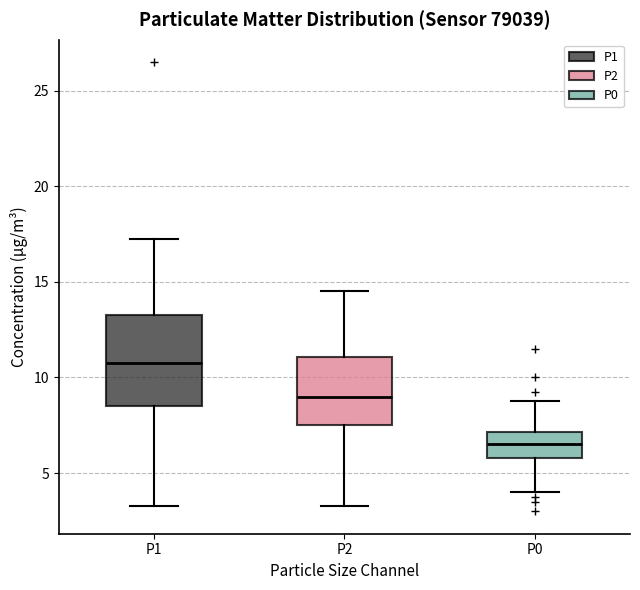

Comparing the boxes themselves (not the whiskers), which one is the tallest?

P1